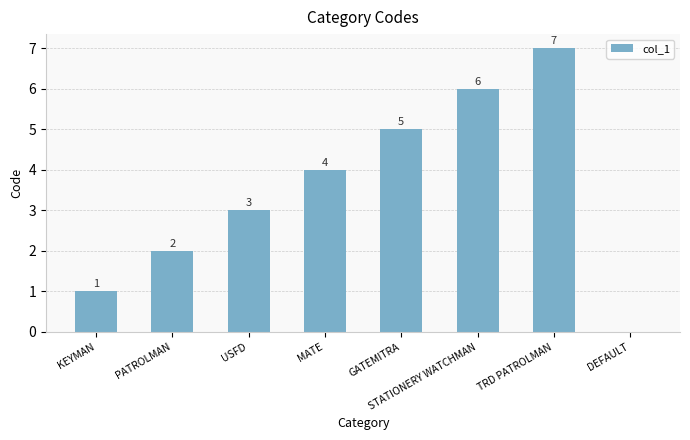

Where is the data nearest to the value 3?

USFD